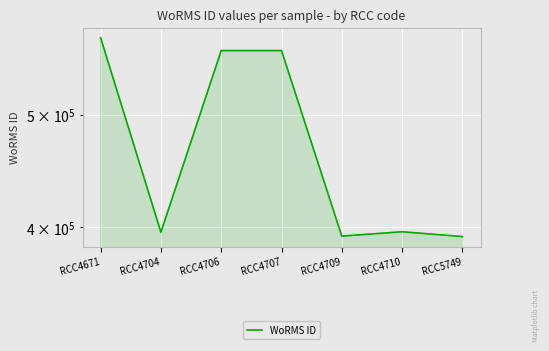

Reading left to right, transcribe all the data shown in this chart.

RCC4671=582134	RCC4704=396155	RCC4706=567587	RCC4707=567587	RCC4709=393085	RCC4710=396518	RCC5749=392750